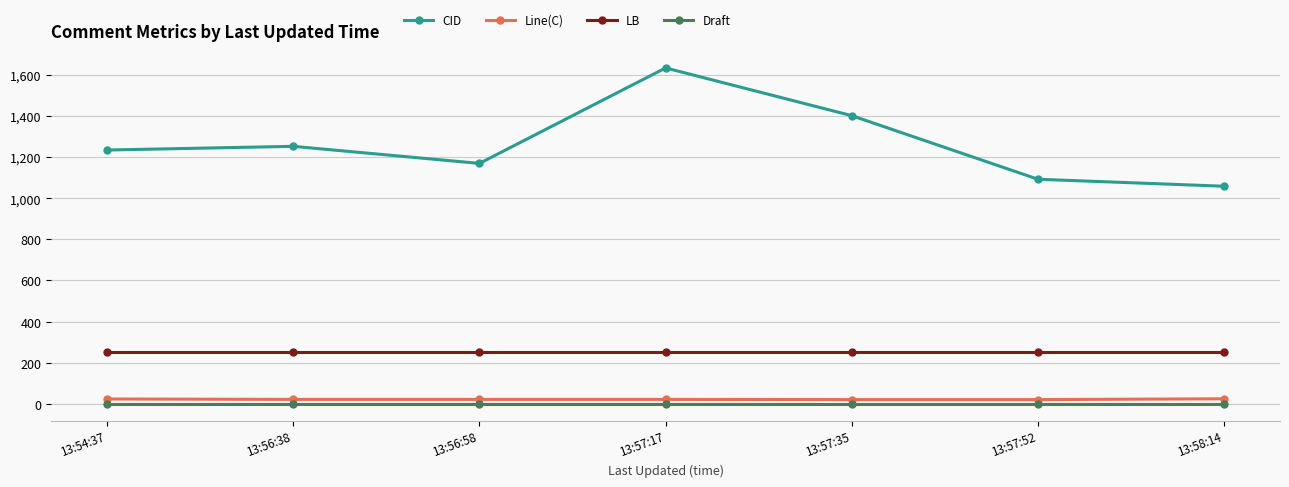

Which series has the widest spread of values?

CID